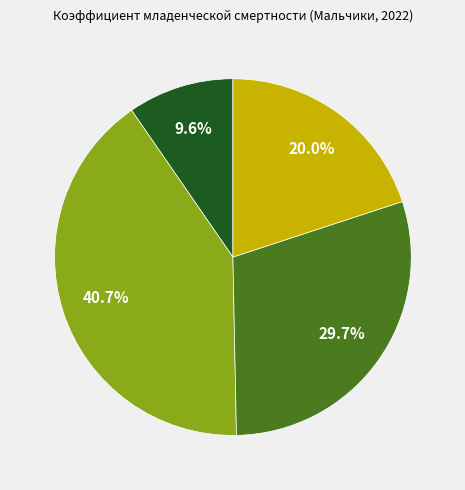

To the nearest percent, what is the average slice percentage?

25%